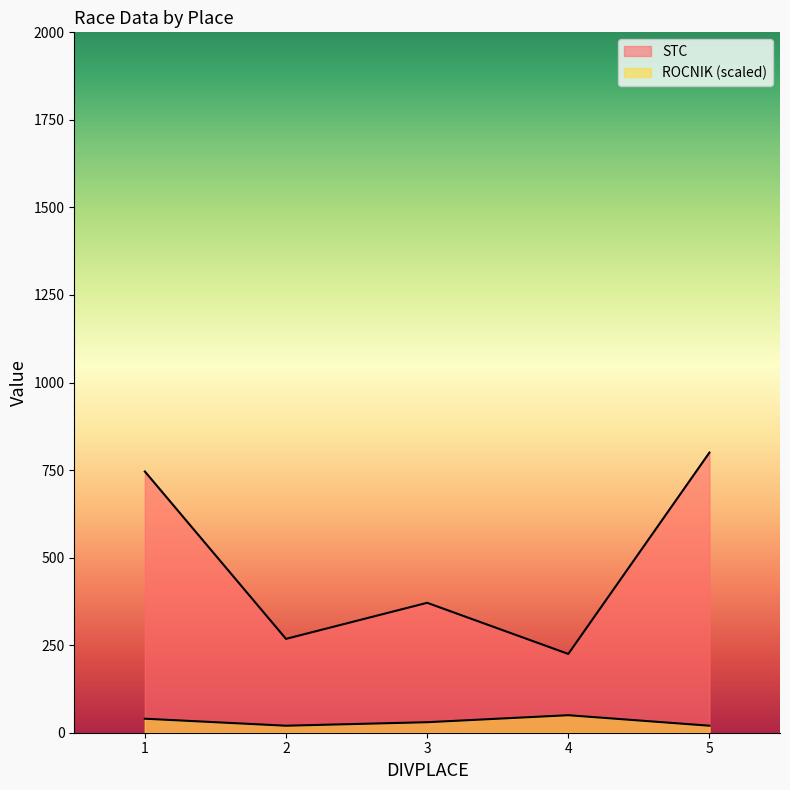

At which label does ROCNIK reach its minimum?

2